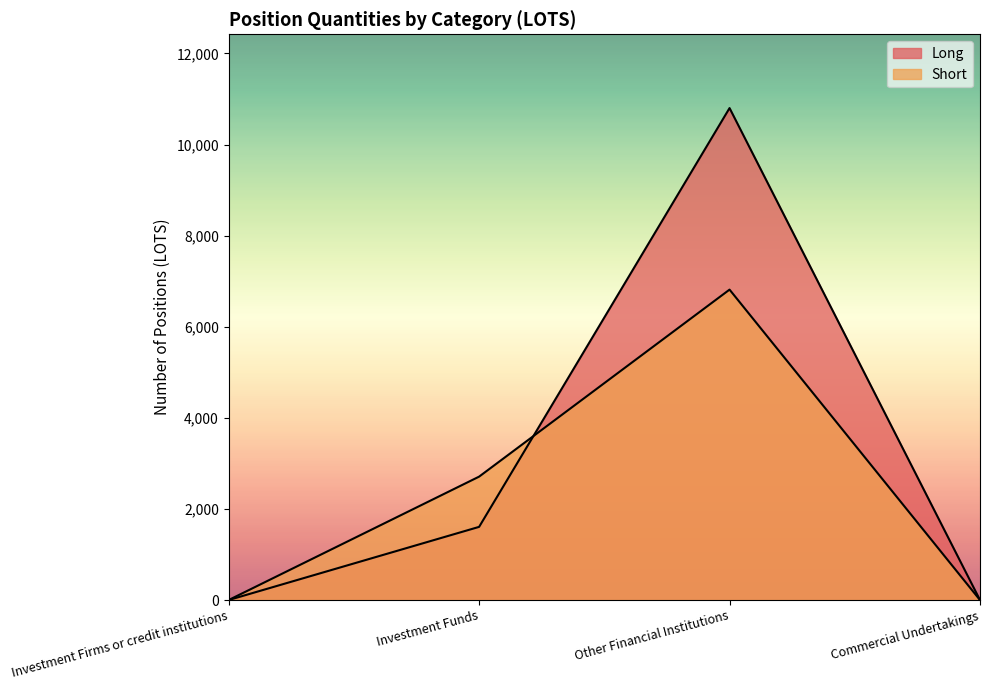

What is the value of the Short point at the 3rd from the left?

6814.6